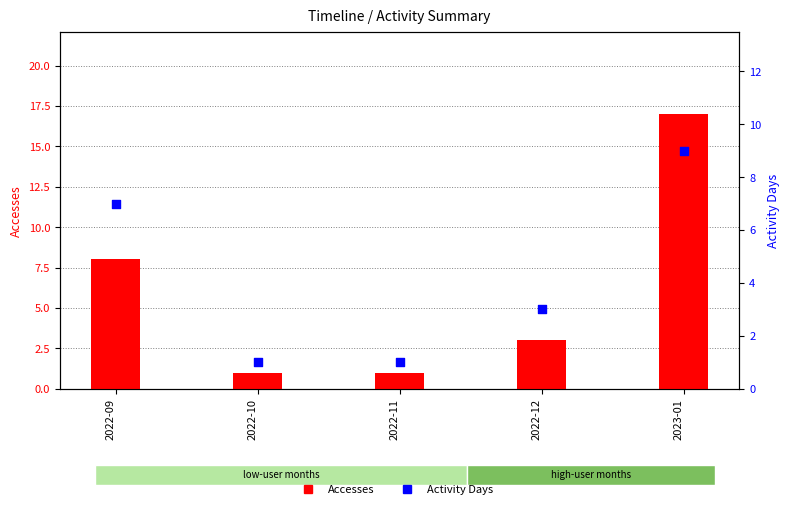

At which category is the sum across all series the highest?

2023-01